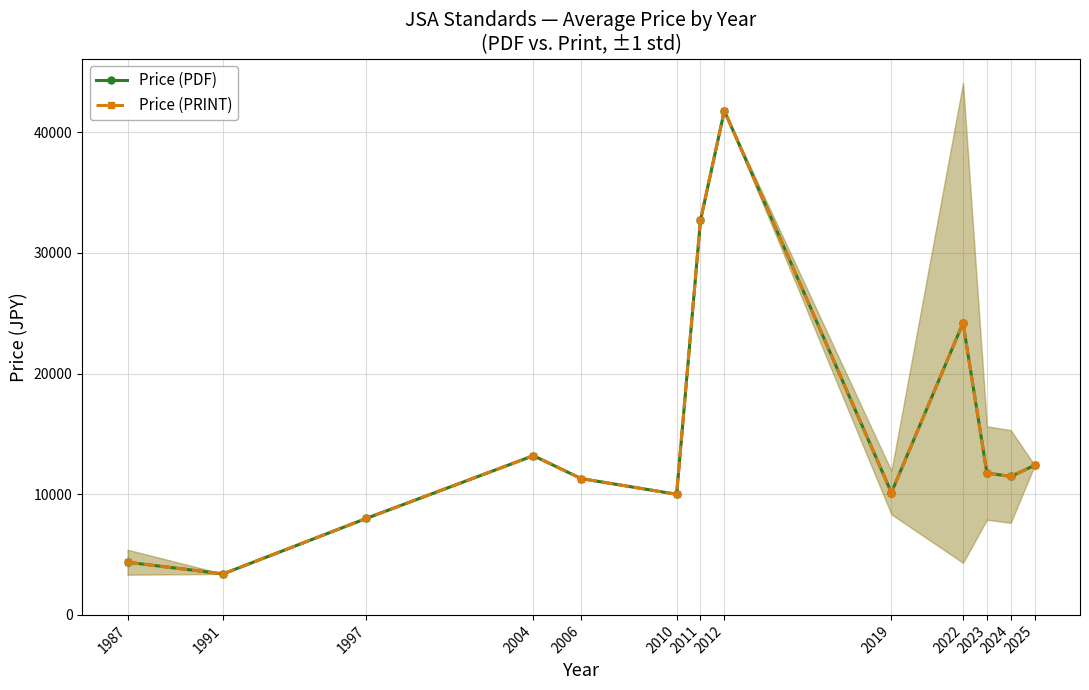

What are all the series names shown in the legend?

Price (PDF), Price (PRINT)